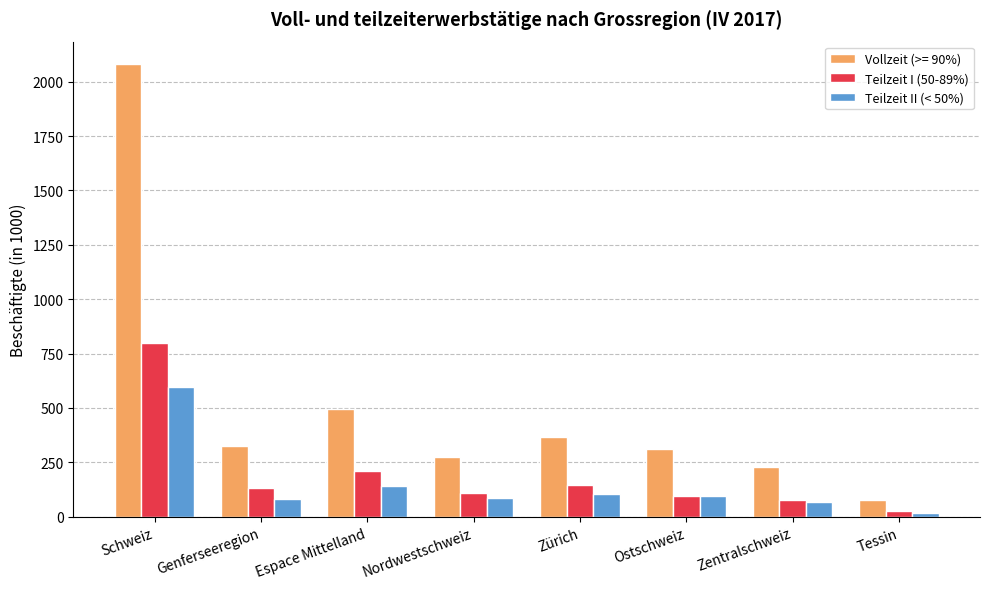

What is the sum of the Teilzeit II (< 50%) values at Espace Mittelland and Ostschweiz?

237.8